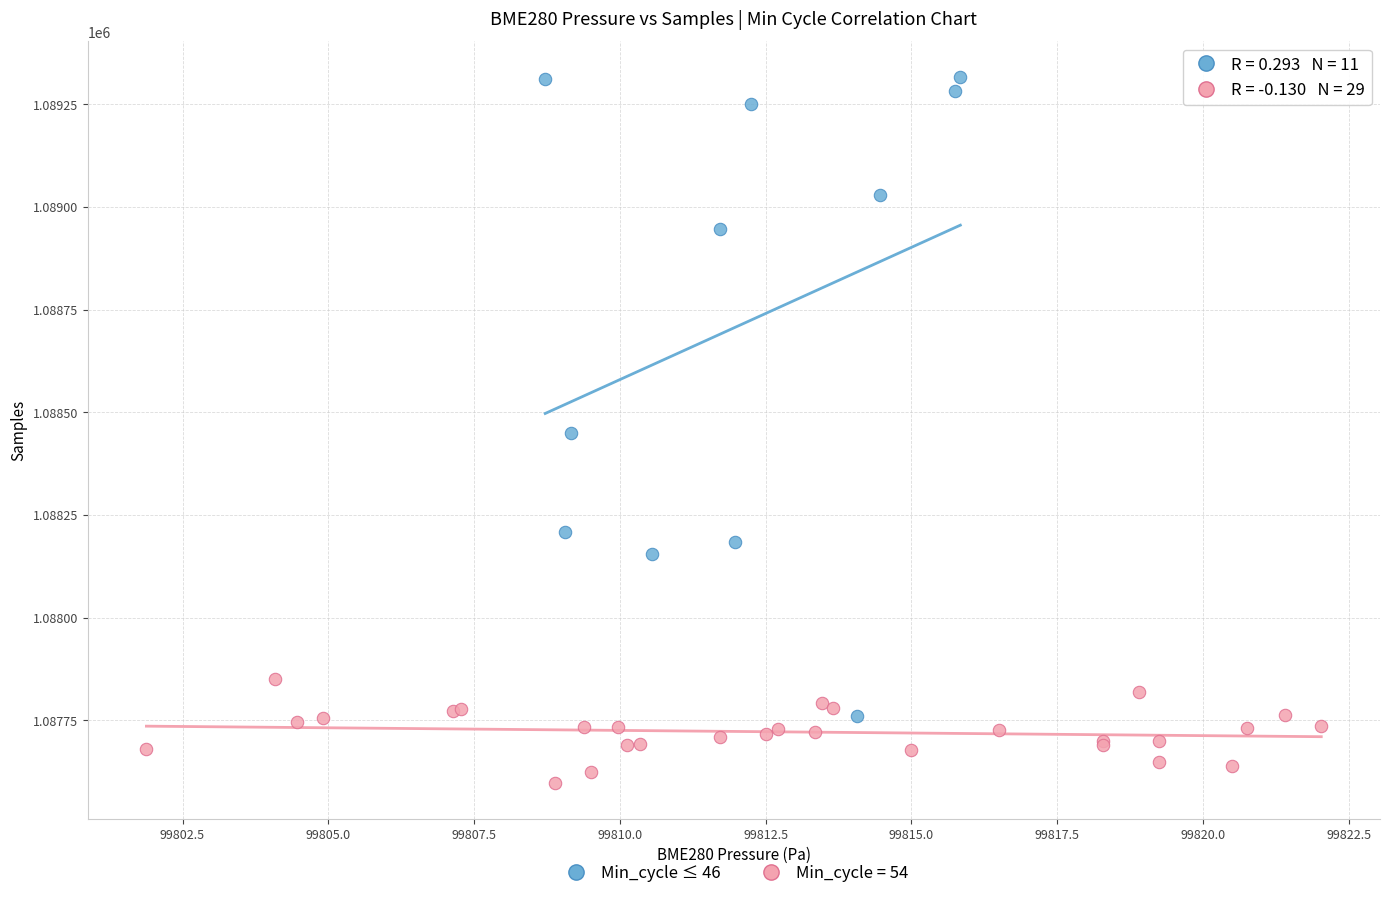

Which series contains the highest Y value?

Min_cycle ≤ 46